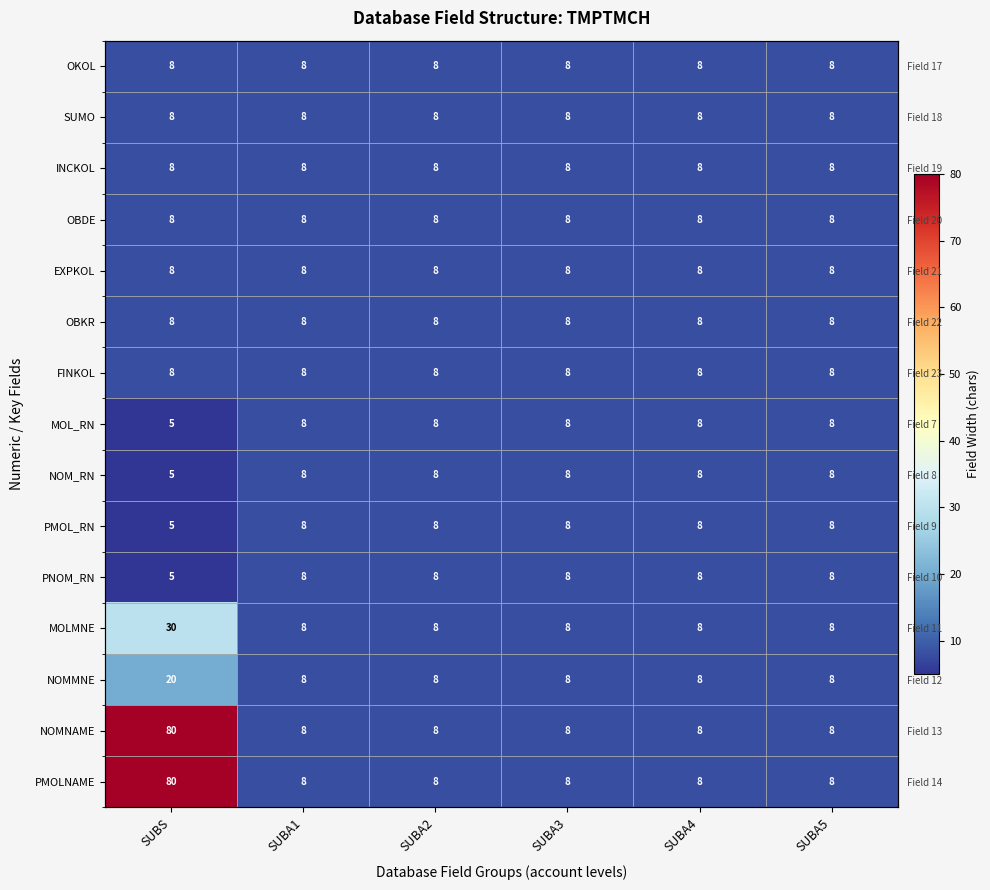

How many data points in PMOLNAME are above 8?

1